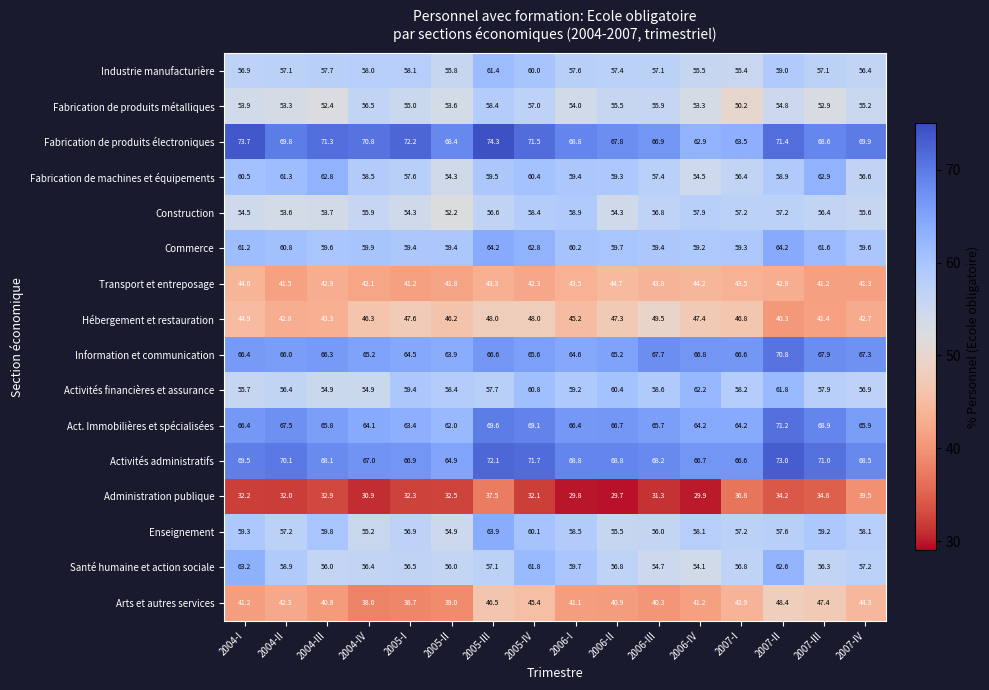

Which series has the widest spread of values?

Fabrication de produits électroniques